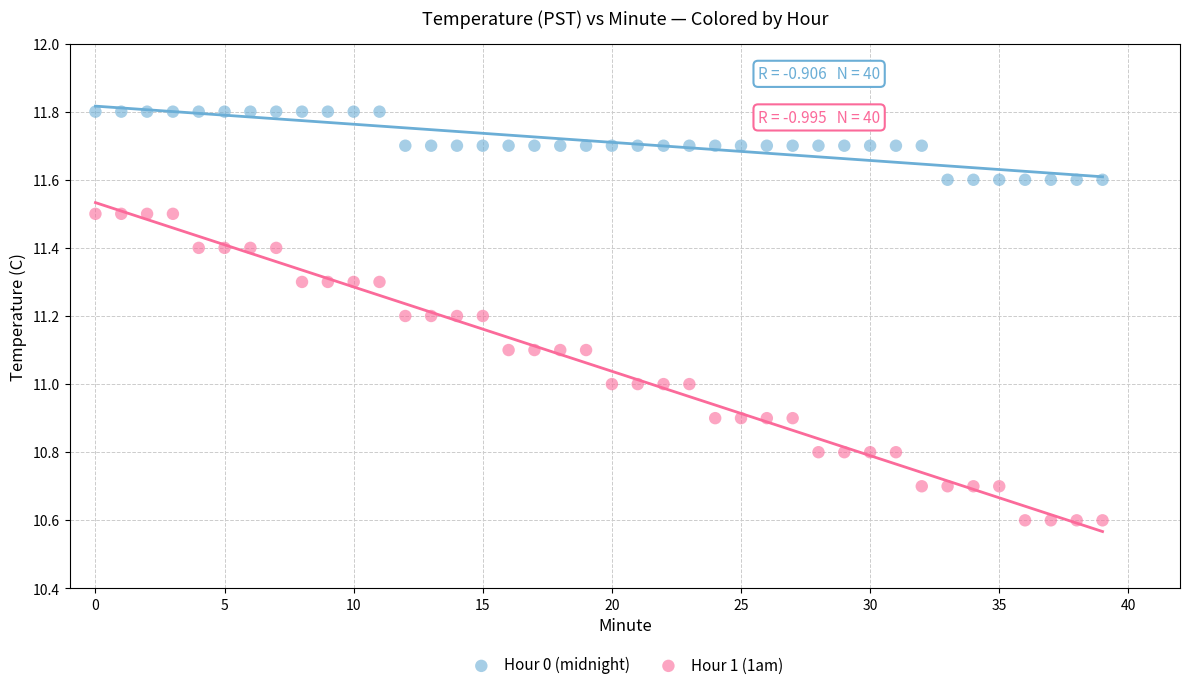

Across all data points, what is the range of Y values (max minus min)?

1.2